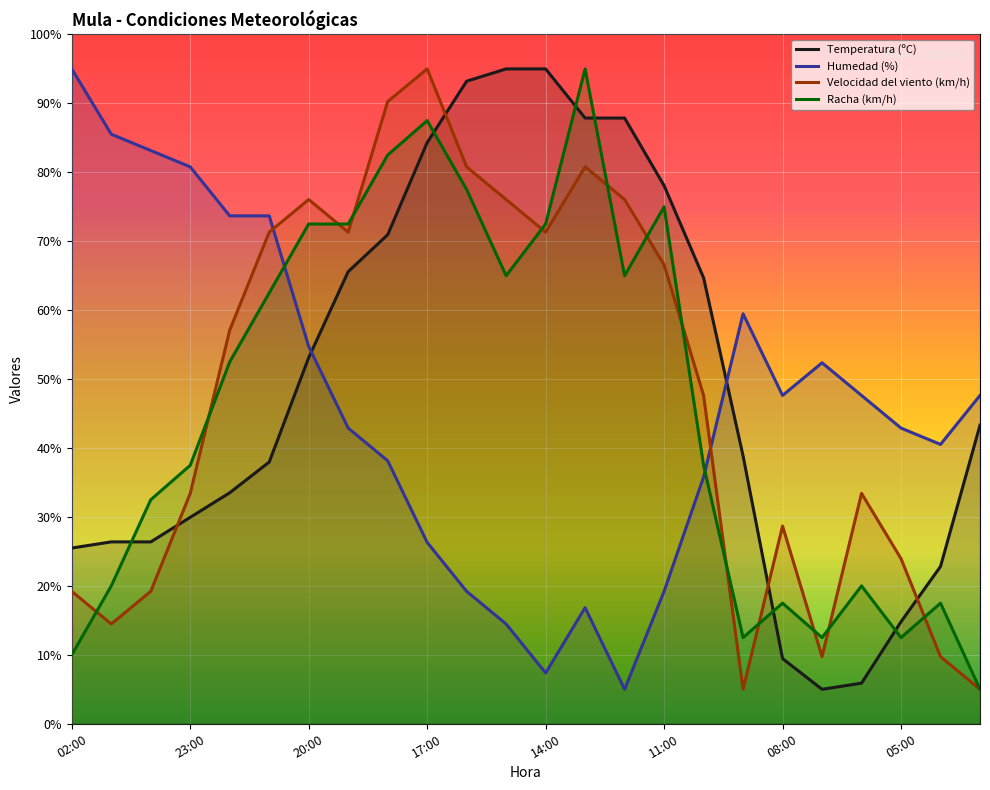

What is the difference between the maximum and minimum values in the Velocidad del viento (km/h) series?

90.0